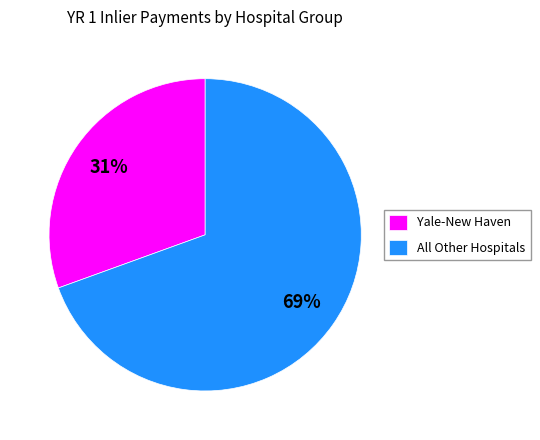

Does All Other Hospitals account for over 50% of the chart?

Yes